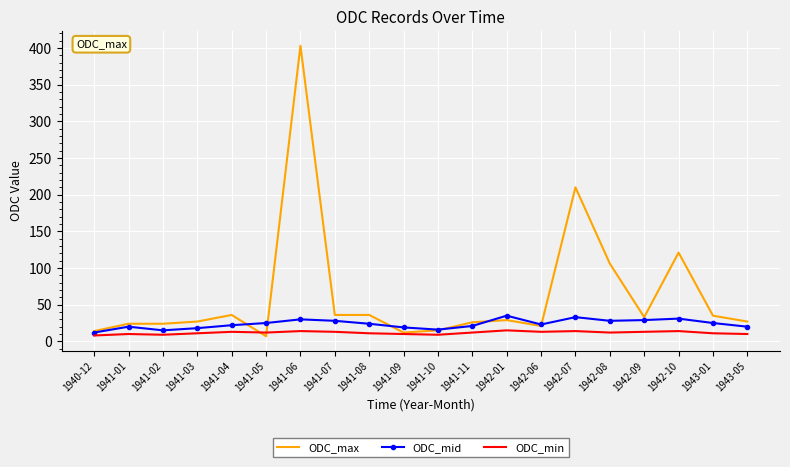

How many categories are shown in the chart?

20